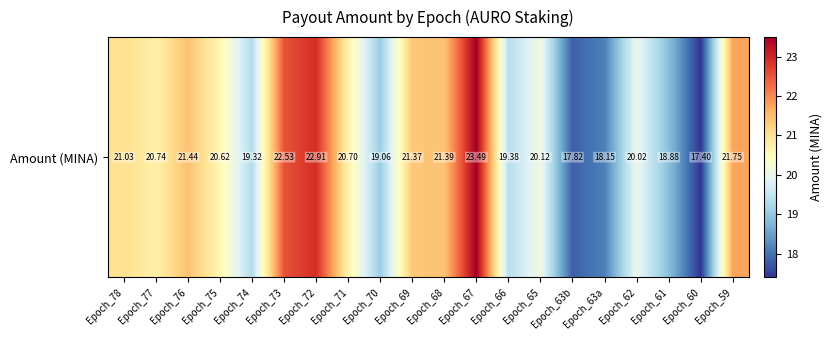

True or false: the data shows 39.9 at Epoch_72.

False